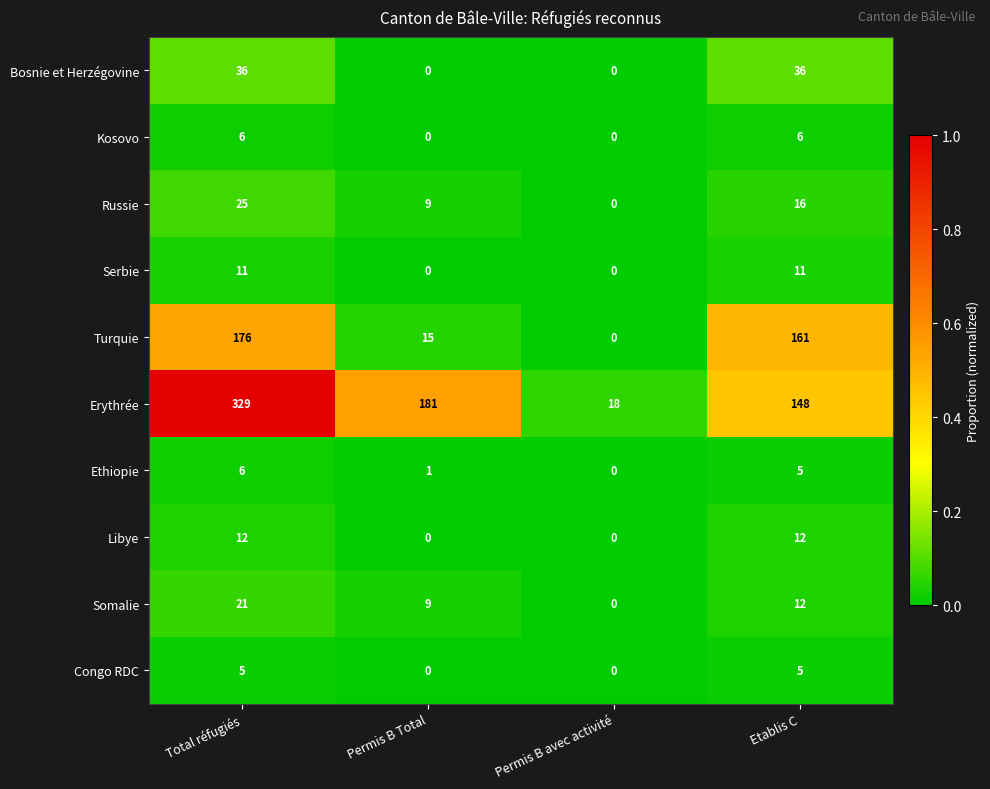

What is the minimum value for Erythrée?

18